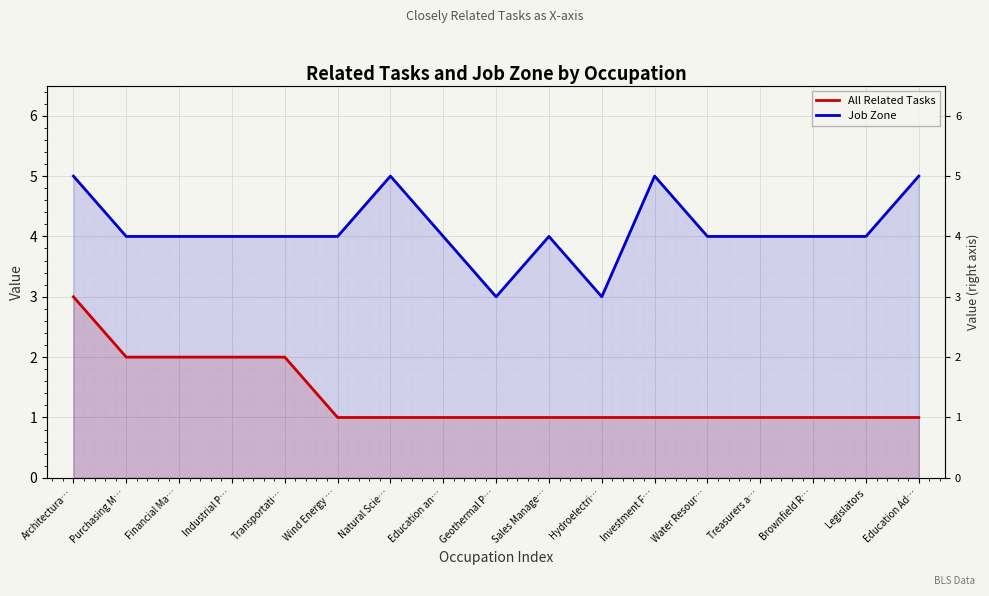

Is the value of All Related Tasks at Education an… greater than the value of Job Zone at Transportati…?

No